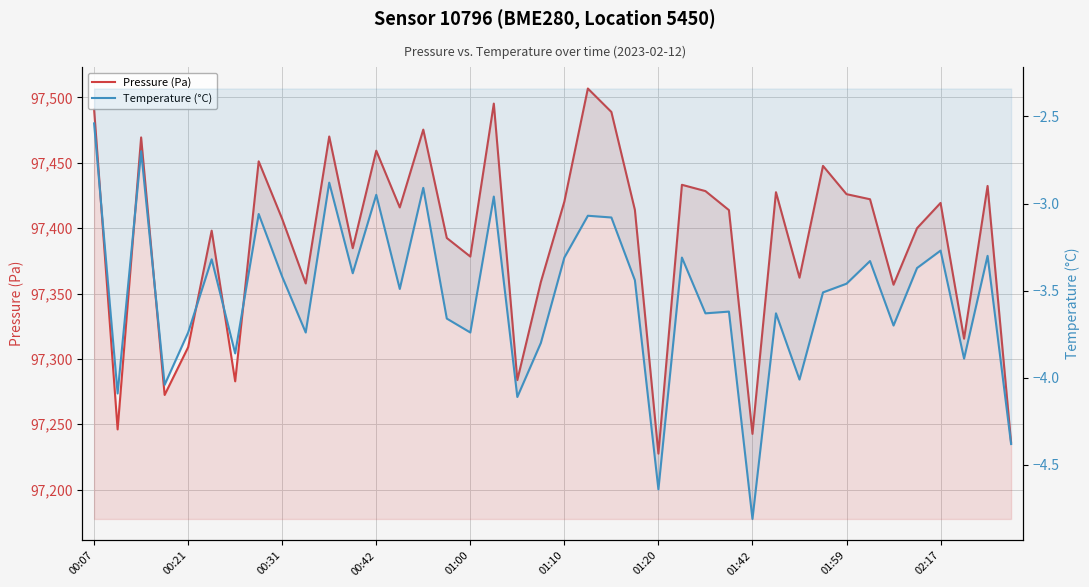

The value of Pressure (Pa) at 38 is 25562.5. True or false?

False